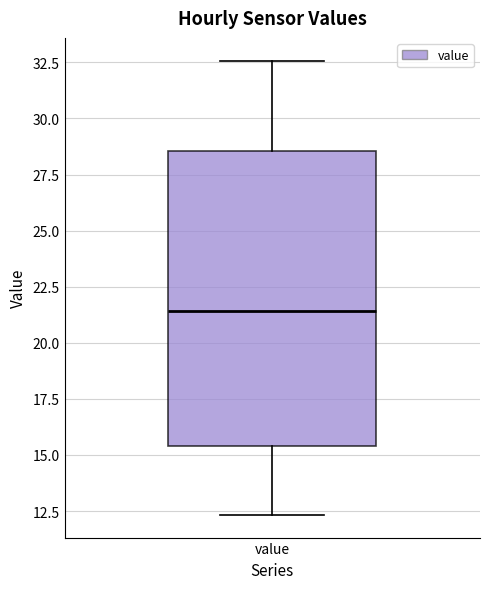

Transcribe this box plot: give where the median line is, the range the box spans, and where the two whiskers end, as read against the y-axis. The values are not printed on the chart, so give them approximately, as read against the axis.

median 21.5, box 15.5 to 28.5, whiskers 12.5 to 32.5